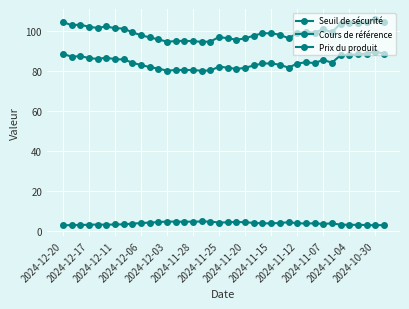

What is the label of the 11th point from the left?

2024-11-07